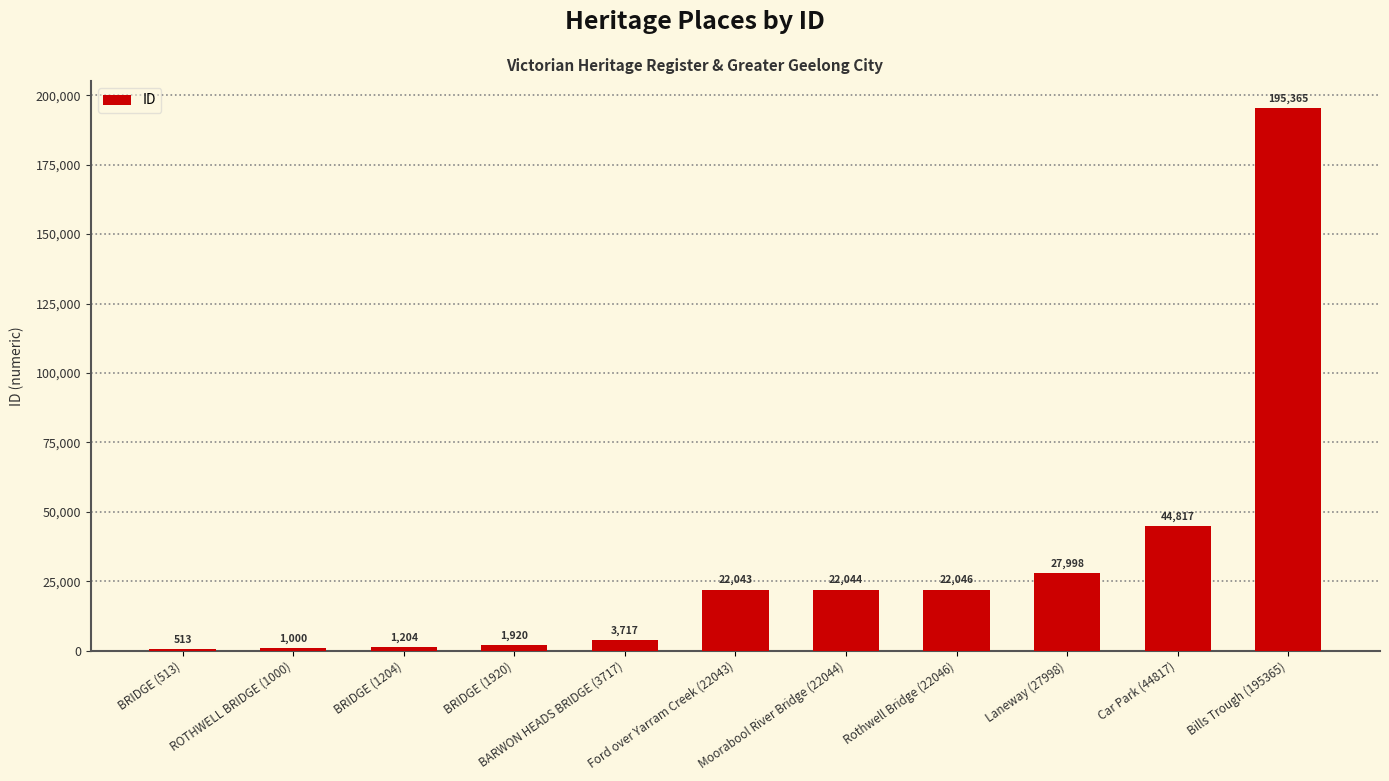

Are the bars horizontal?

No